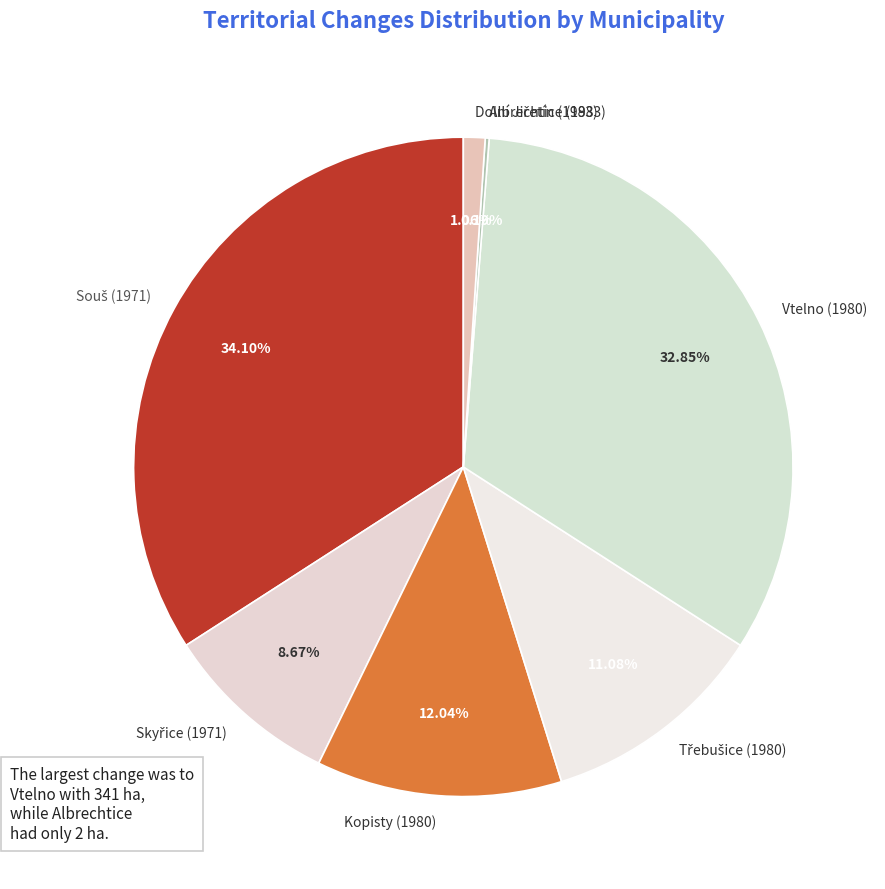

Is there any slice that represents more than half of the pie?

No